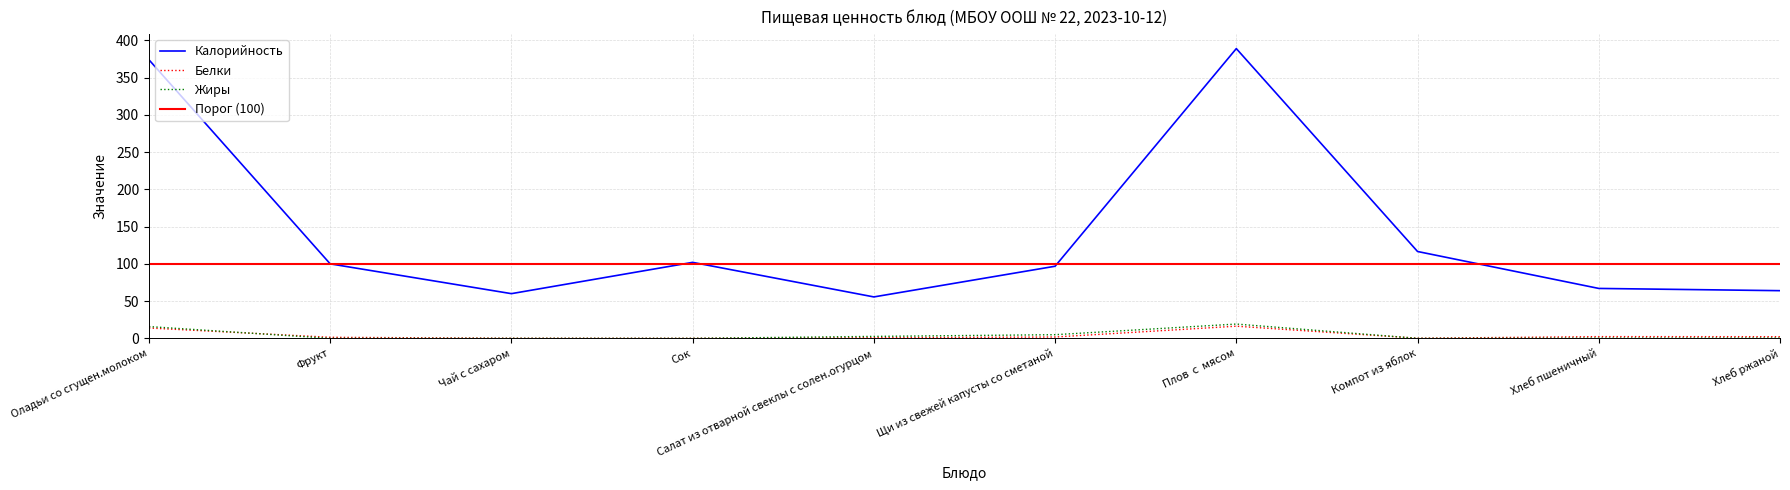

True or false: Жиры has more than 1 points higher than both neighbors.

False